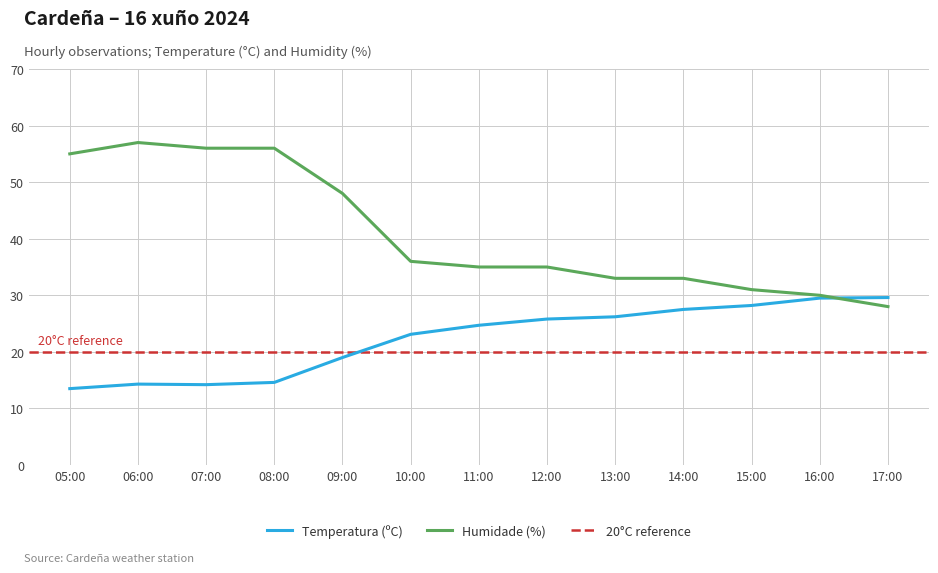

At 13:00, list the series in order from largest to smallest.

Humidade (%), Temperatura (ºC)